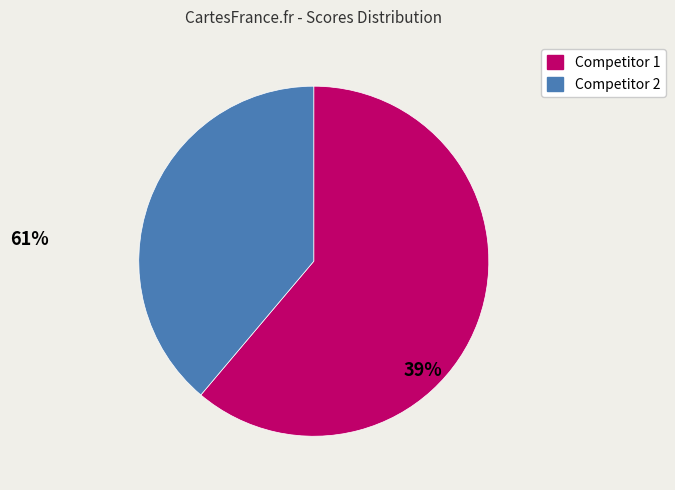

Does Competitor 1 account for over 50% of the chart?

Yes